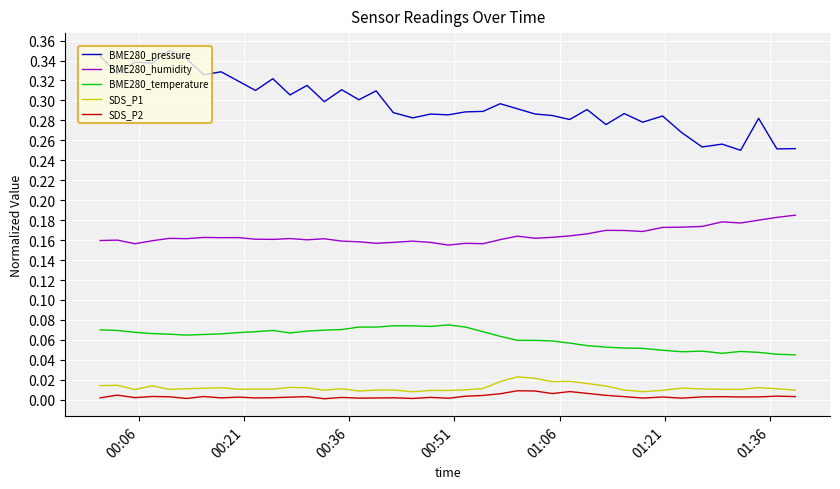

Which series has the widest spread of values?

BME280_pressure